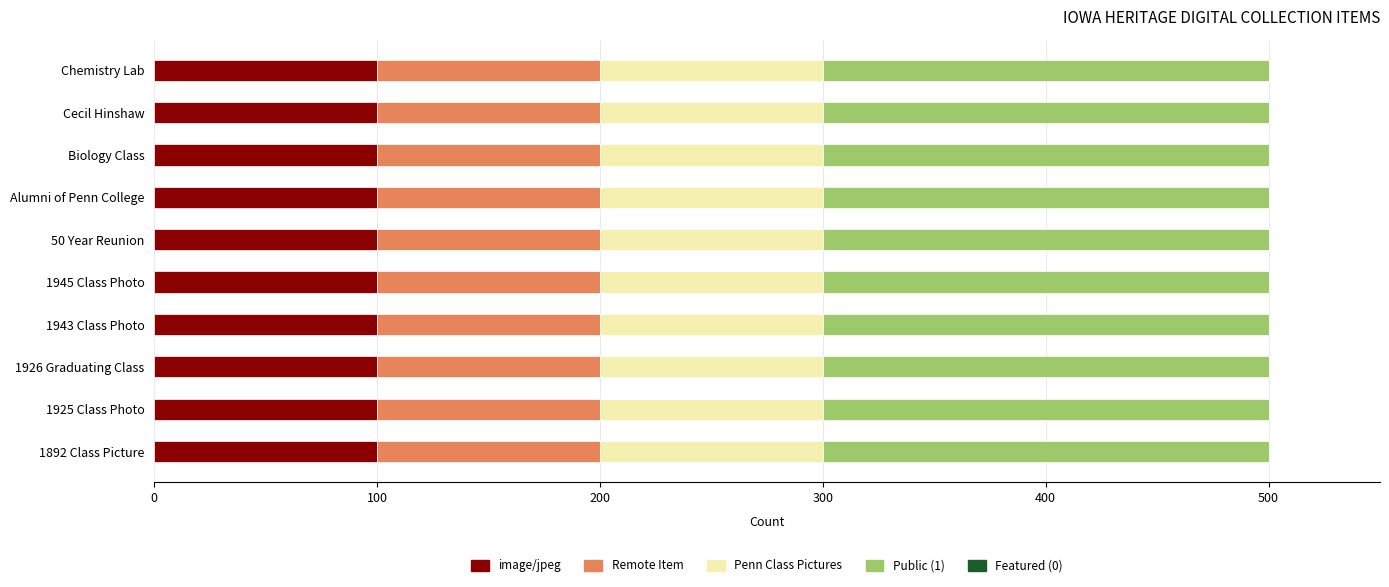

What is the total value across all series at 1892 Class Picture?

500